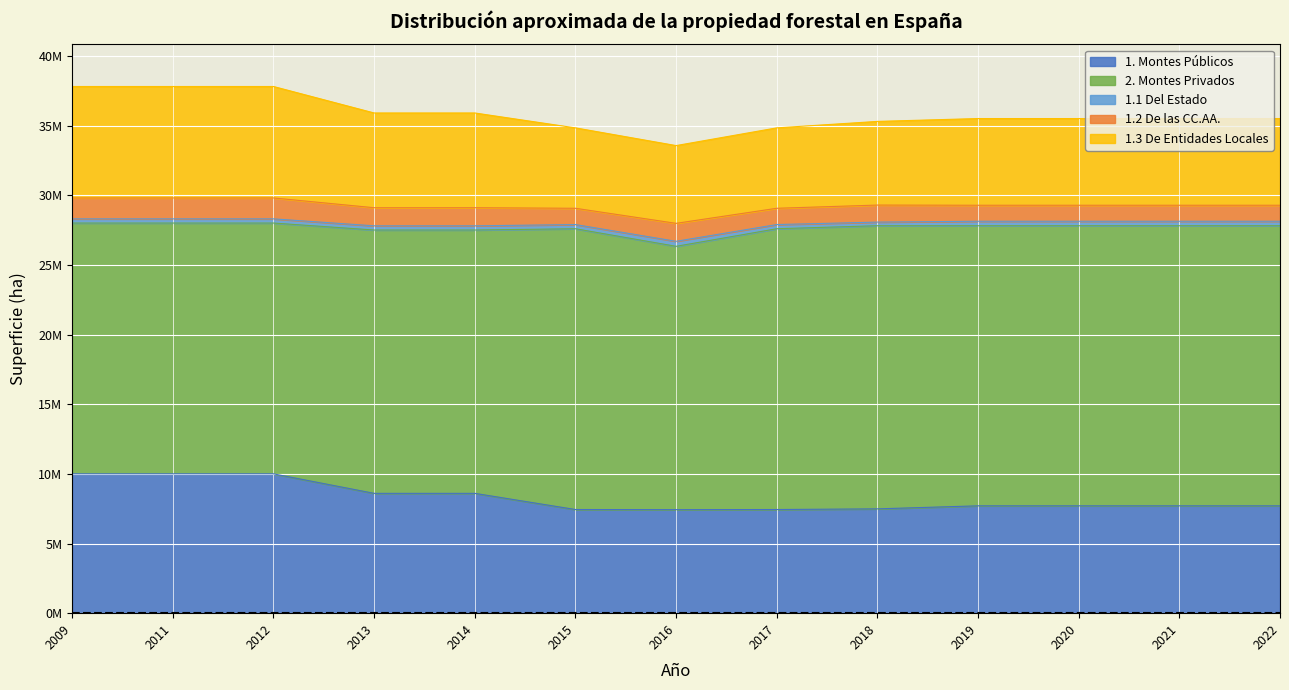

Which series has the widest spread of values?

1. Montes Públicos